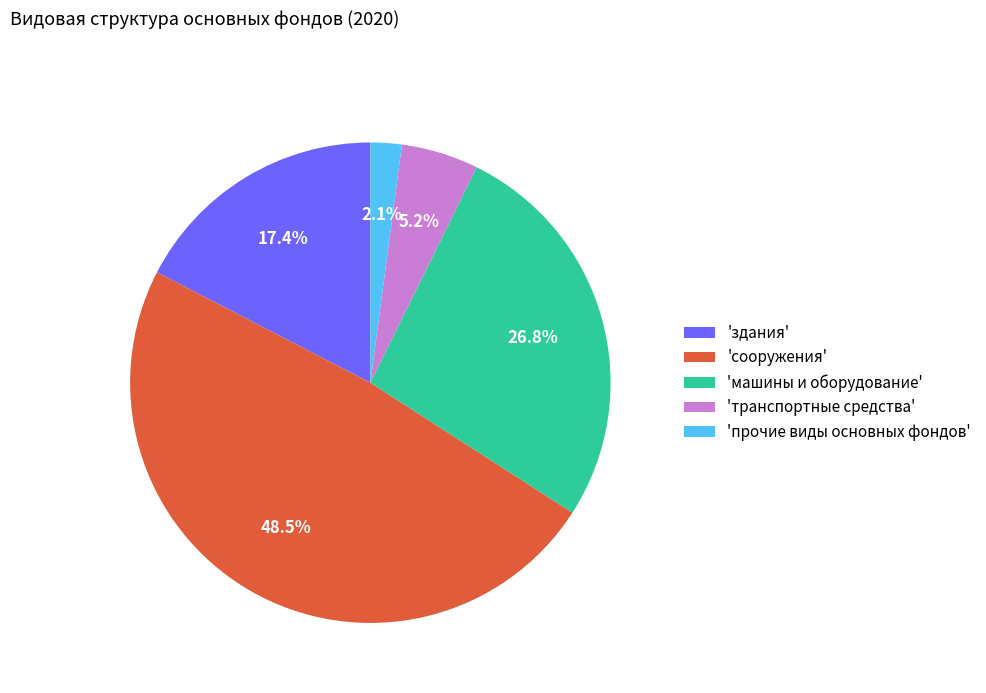

To the nearest percent, what is the average slice percentage?

20%